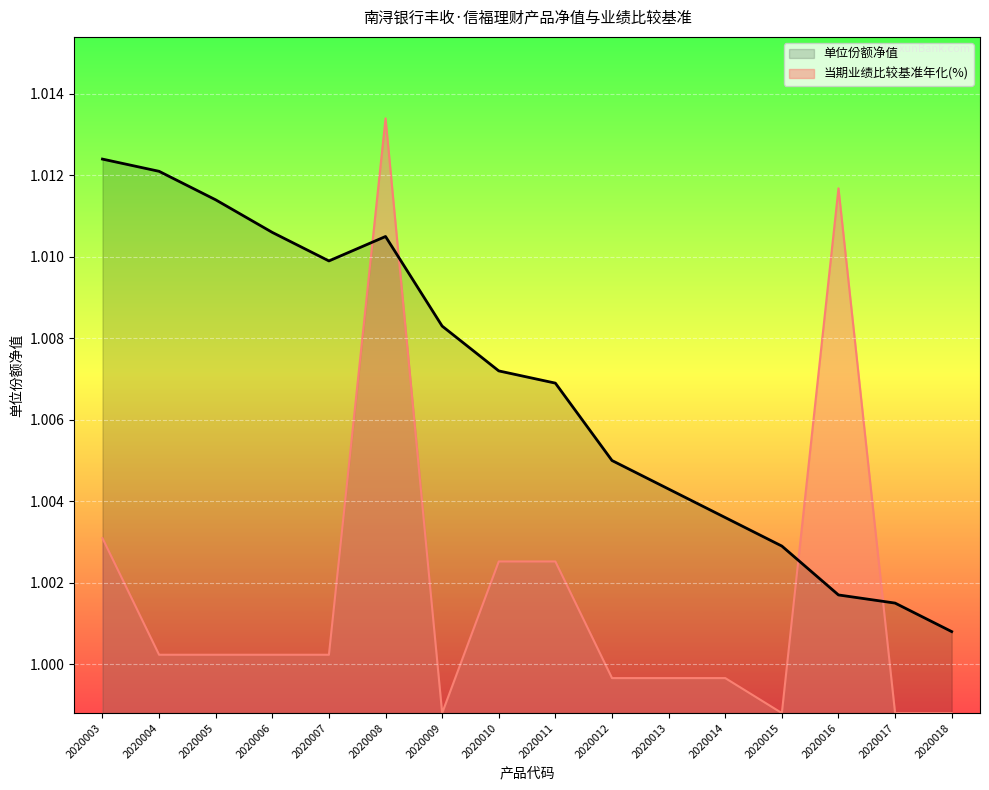

What are all the series names shown in the legend?

单位份额净值, 当期业绩比较基准年化(%)